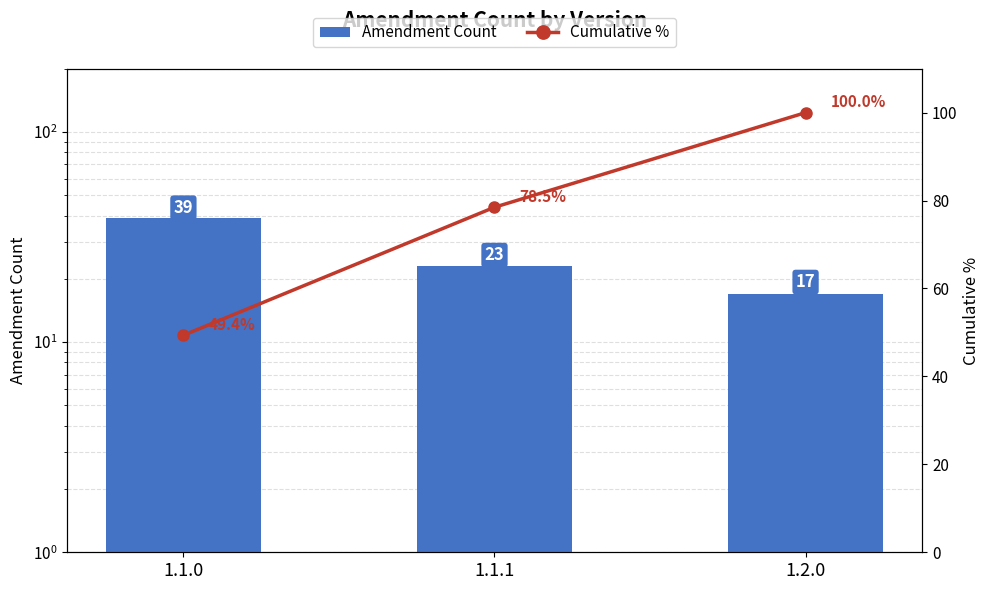

What is the difference between the maximum and second lowest values in the Cumulative % series?

21.5